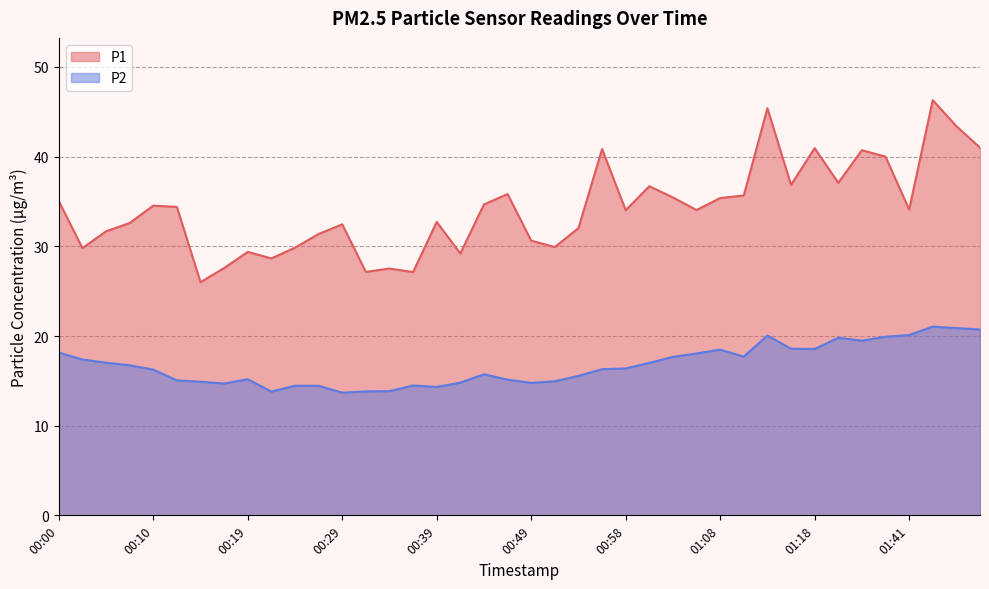

Reading left to right, list all the values displayed in this chart.

P1: 00:00=35.0	00:02=29.8	00:05=31.7	00:07=32.6	00:10=34.5	00:12=34.4	00:15=26.0	00:17=27.6	00:19=29.4	00:22=28.6	00:24=29.9	00:27=31.4	00:29=32.5	00:32=27.1	00:34=27.5	00:36=27.1	00:39=32.7	00:41=29.2	00:44=34.7	00:46=35.8	00:49=30.6	00:51=29.9	00:53=32.0	00:56=40.9	00:58=34.0	01:01=36.7	01:03=35.5	01:06=34.0	01:08=35.4	01:11=35.7	01:13=45.4	01:16=36.9	01:18=41.0	01:21=37.1	01:35=40.7	01:38=40.0	01:41=34.1	01:44=46.3	01:47=43.4	01:49=41.0
P2: 00:00=18.1	00:02=17.4	00:05=17.0	00:07=16.7	00:10=16.2	00:12=15.1	00:15=14.9	00:17=14.7	00:19=15.2	00:22=13.8	00:24=14.4	00:27=14.4	00:29=13.7	00:32=13.8	00:34=13.8	00:36=14.5	00:39=14.3	00:41=14.8	00:44=15.7	00:46=15.1	00:49=14.8	00:51=14.9	00:53=15.6	00:56=16.3	00:58=16.4	01:01=17.0	01:03=17.7	01:06=18.1	01:08=18.5	01:11=17.7	01:13=20.1	01:16=18.6	01:18=18.6	01:21=19.8	01:35=19.5	01:38=19.9	01:41=20.1	01:44=21.1	01:47=20.9	01:49=20.7